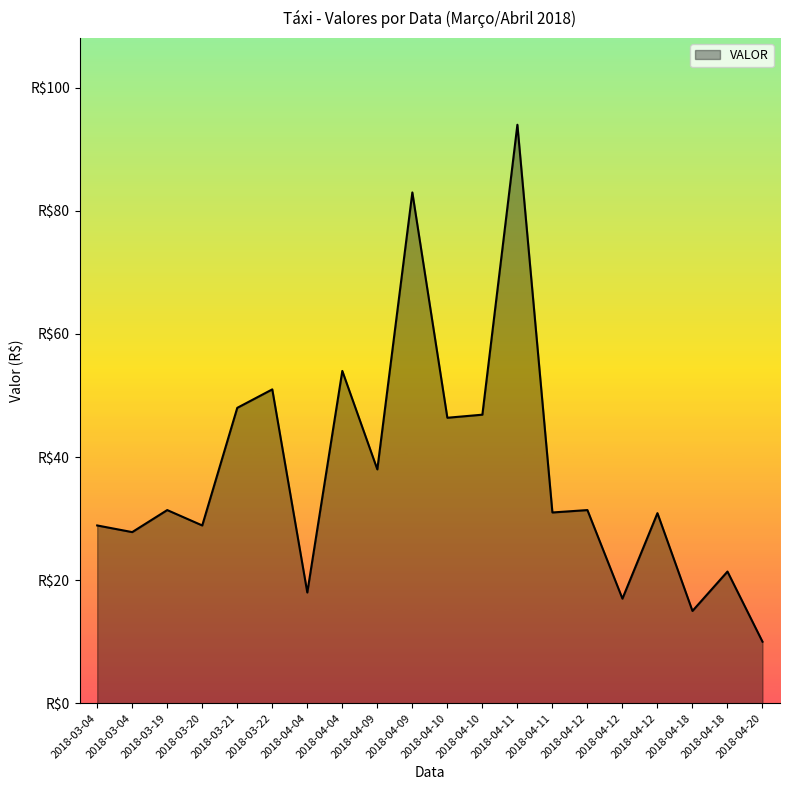

At which label is the value closest to 52?

2018-03-22